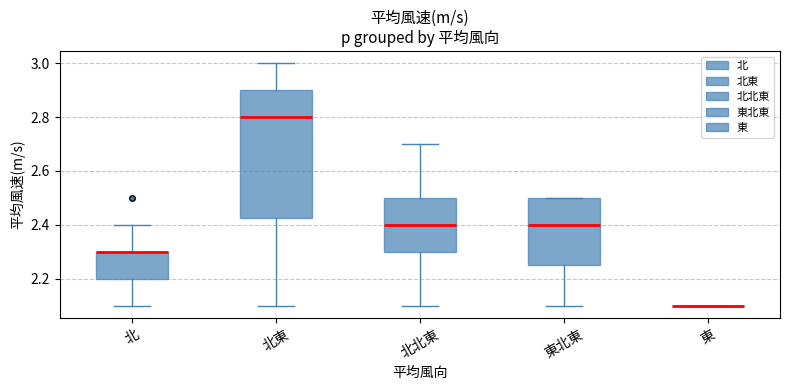

Reading left to right, read every box against the y-axis: the position of its median line, the range the box covers, and the ends of its whiskers. The values are not printed on the chart, so give them approximately, as read against the axis.

北: median 2.30 (drawn on the box's upper edge), box 2.20 to 2.30, whiskers 2.10 to 2.40
北東: median 2.80, box 2.42 to 2.90, whiskers 2.10 to 3.00
北北東: median 2.40, box 2.30 to 2.50, whiskers 2.10 to 2.70
東北東: median 2.40, box 2.26 to 2.50, whiskers 2.10 to 2.50
東: box collapsed to a line at 2.10, whiskers 2.10 to 2.10